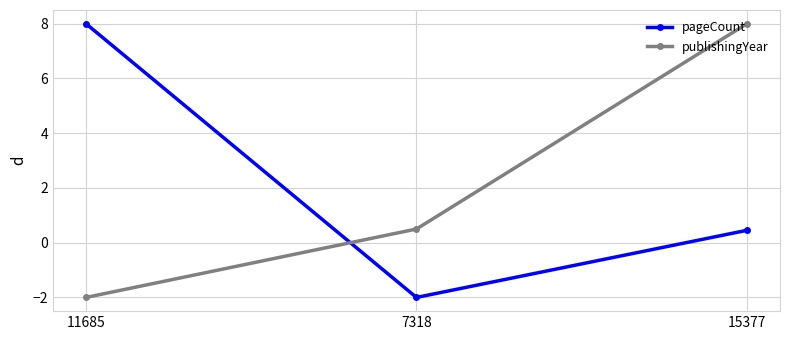

True or false: pageCount has a value of -2.0 at 7318.

True